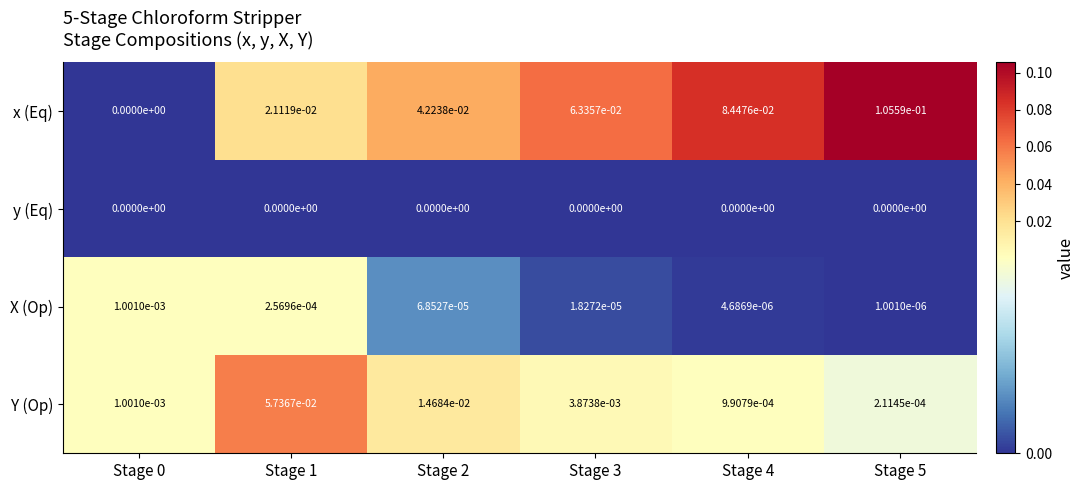

Between Stage 3 and Stage 4, which series saw the biggest shift?

x (Eq)